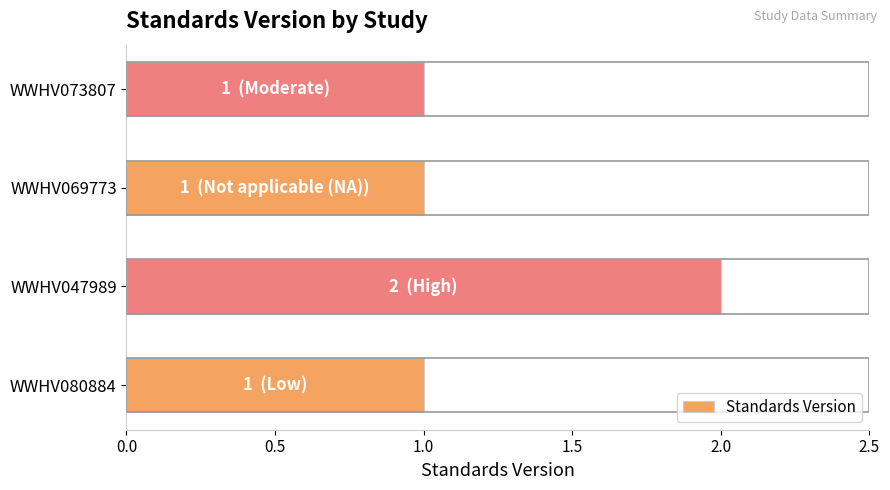

What is the greatest value displayed?

2